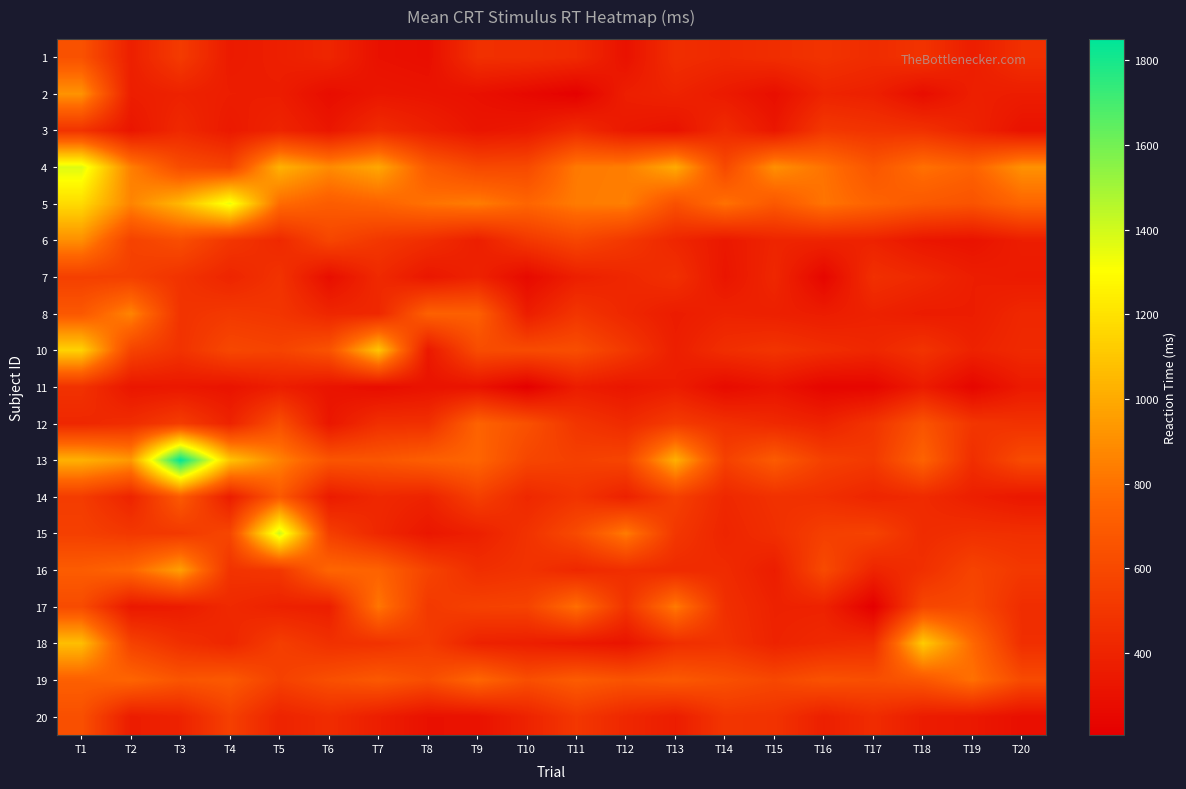

Which series has the largest total across all categories?

5